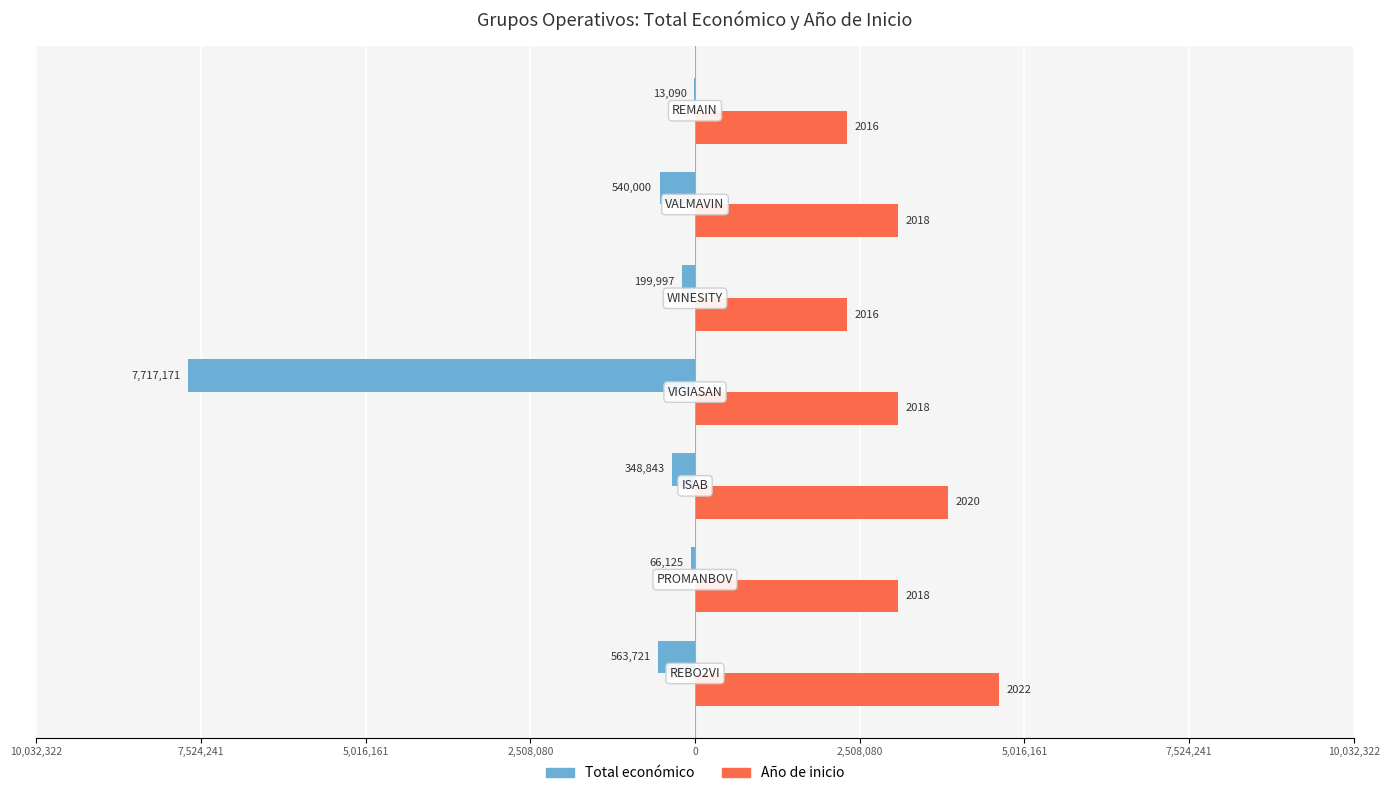

Rank the series by their average value, from lowest to highest.

Total económico, Año de inicio